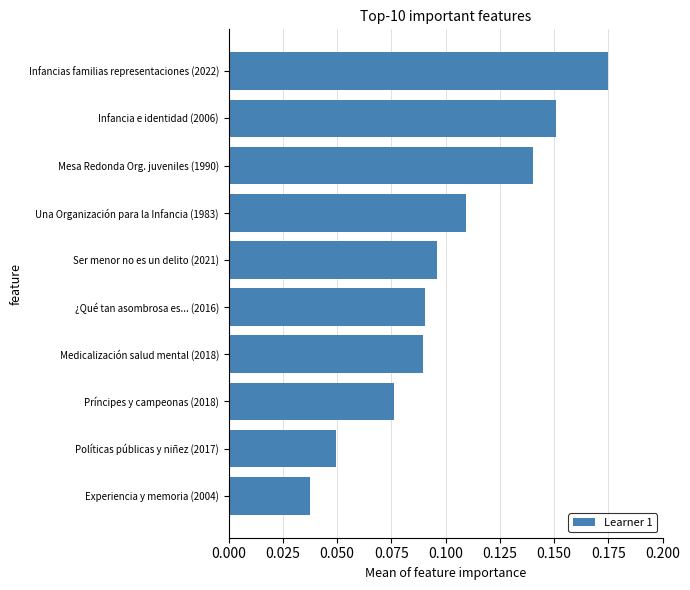

The chart shows a value of 0.1 at Infancias familias representaciones (2022). True or false?

False